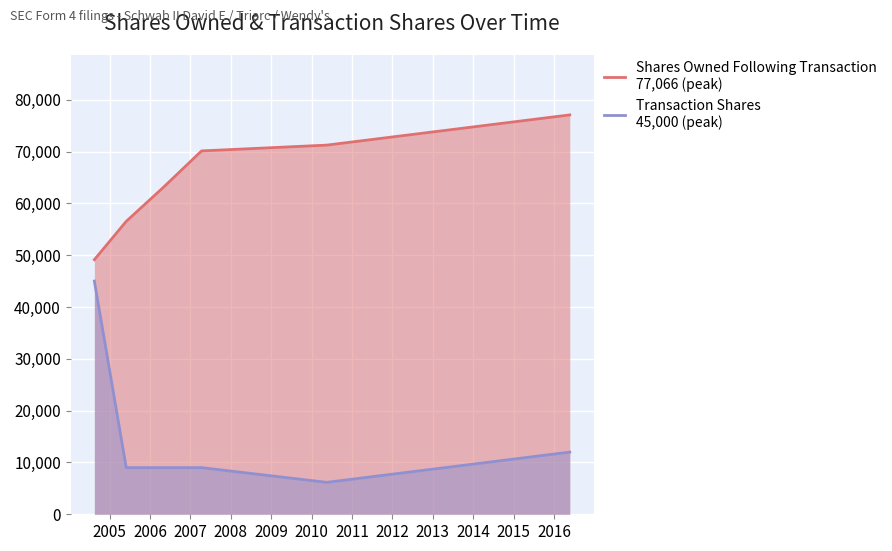

Reading right to left, list all the values displayed in this chart.

Shares Owned Following Transaction
77,066 (peak): 77066	71235	70119	63054	56525	49128
Transaction Shares
45,000 (peak): 12000	6159	9000	9000	9000	45000